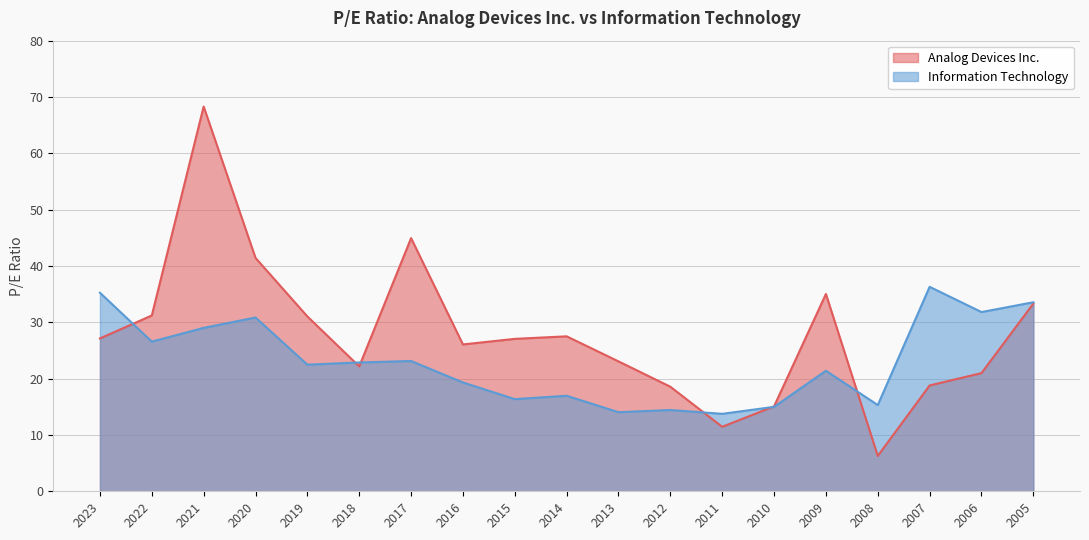

What is the lowest value of the Information Technology series?

13.8